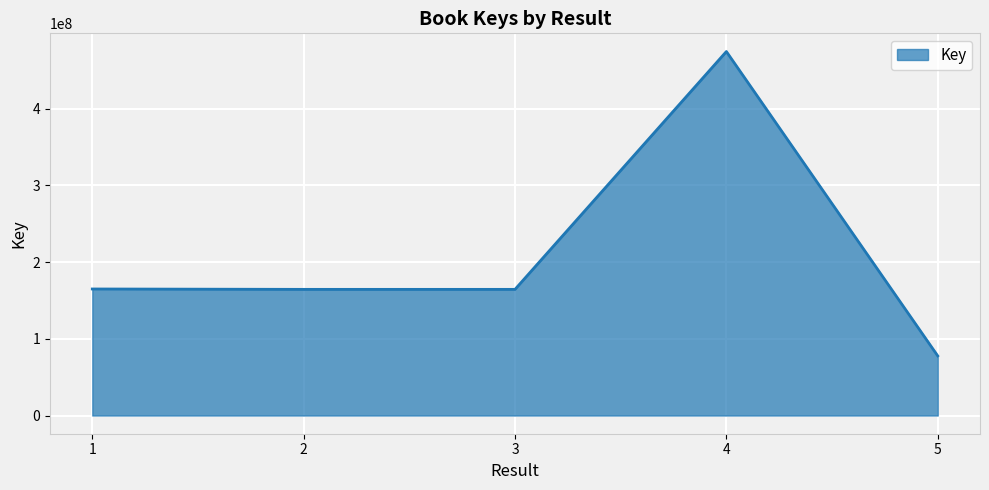

How many interior local valleys (lower than both neighbors) does the data have?

1